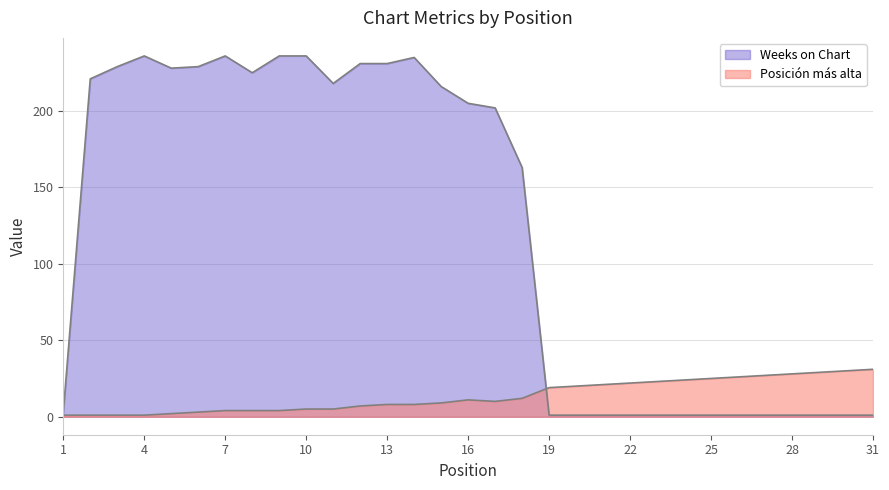

Between 26 and 9, which is larger?

26